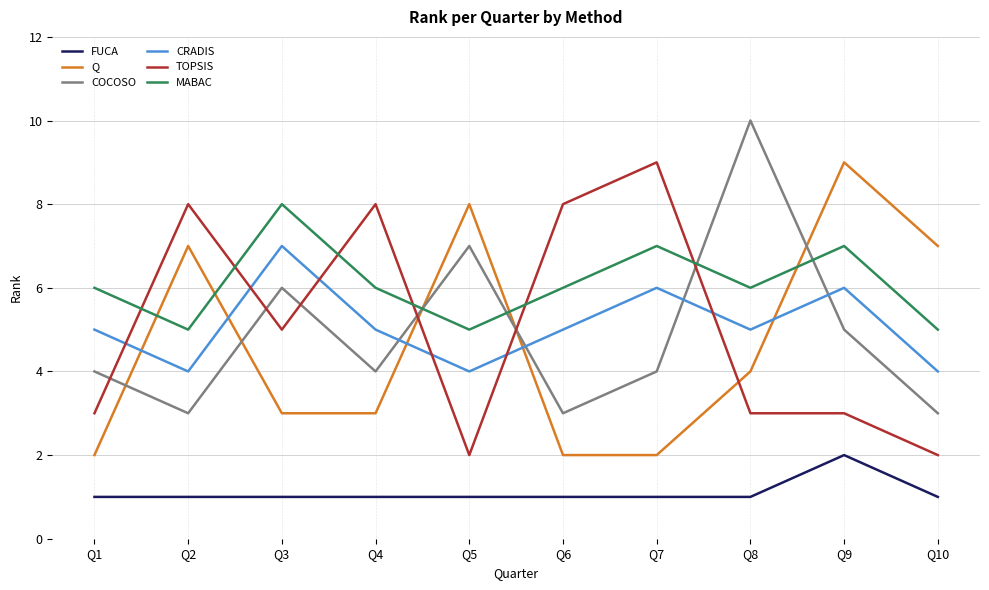

At Q8, list the series in order from largest to smallest.

COCOSO, MABAC, CRADIS, Q, TOPSIS, FUCA